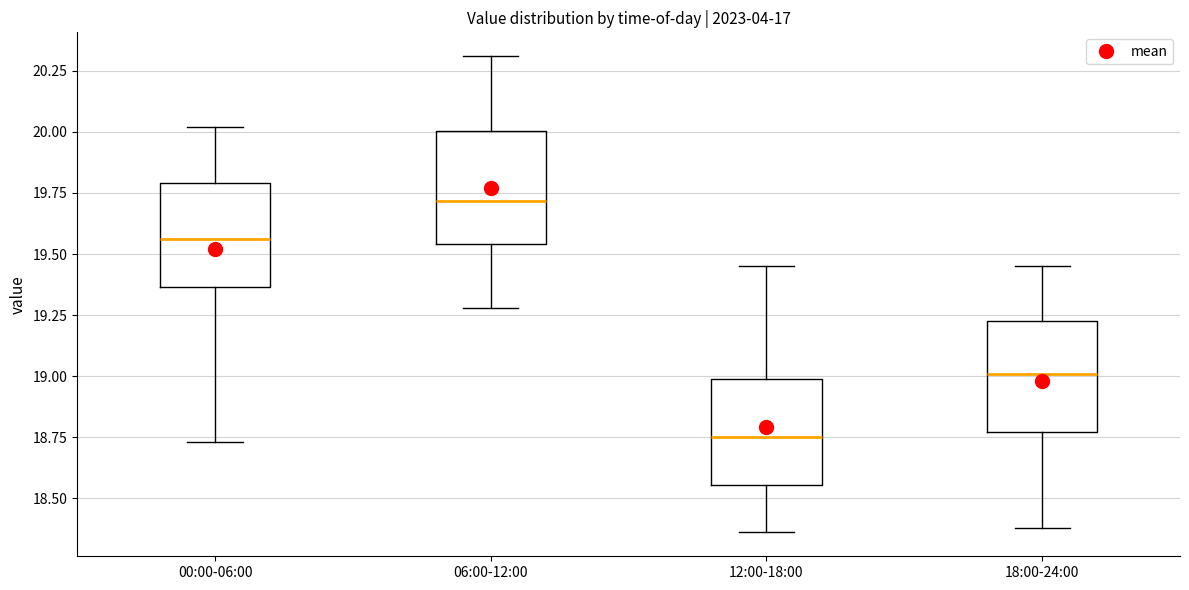

Where is the upper edge of the box for 00:00-06:00 on the y-axis? The values are not printed on the chart, so give them approximately, as read against the axis.

19.80